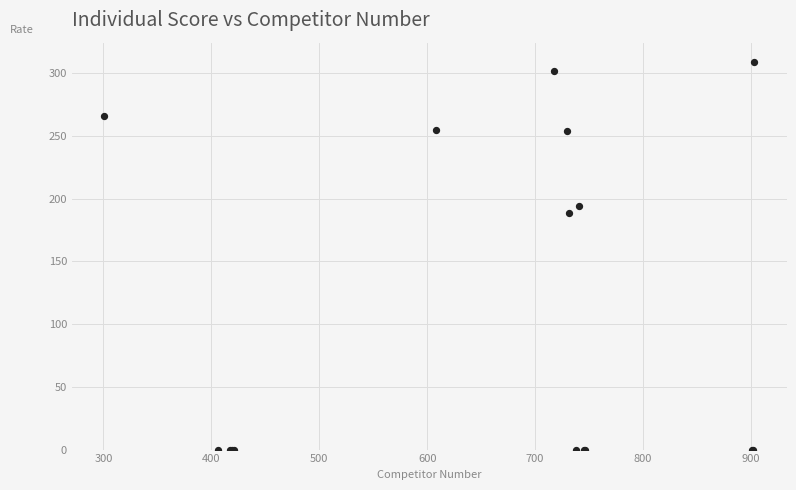

What Y value in the scatter plot is closest to 154?

189